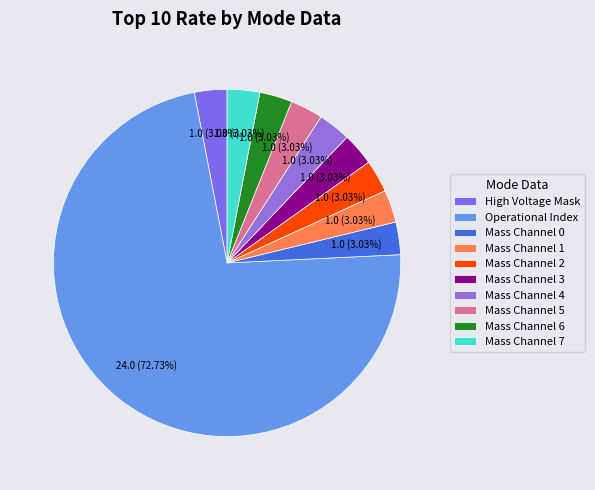

To the nearest percent, what is the average slice percentage?

10%